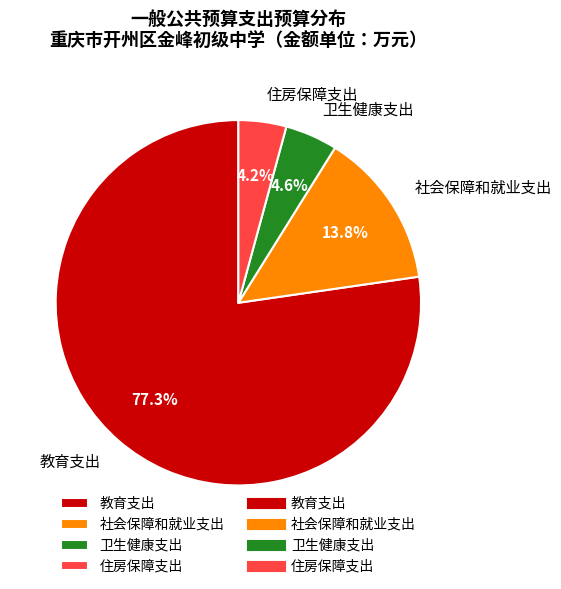

What portion of the pie excludes 社会保障和就业支出?

86.2%